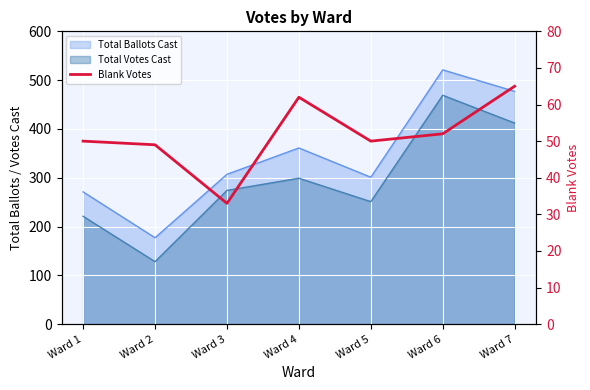

The chart shows a value of 49 at Ward 2. True or false?

True